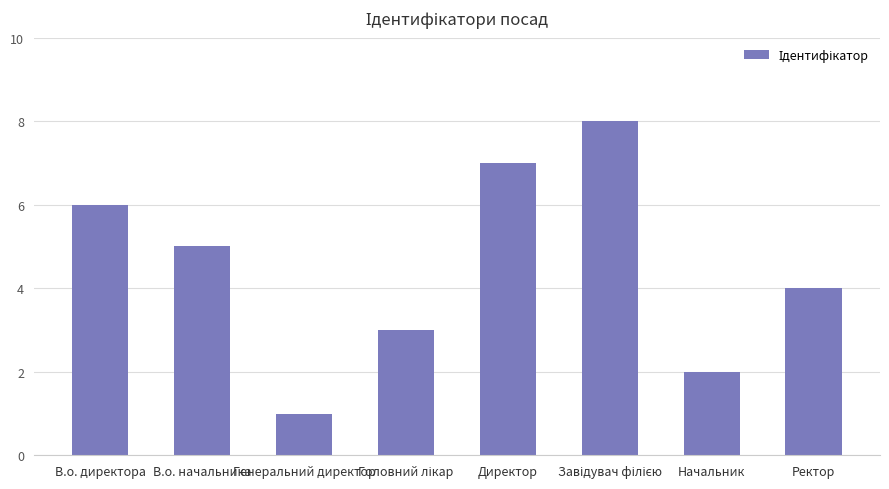

What is the change in value from В.о. начальника to Начальник?

-3